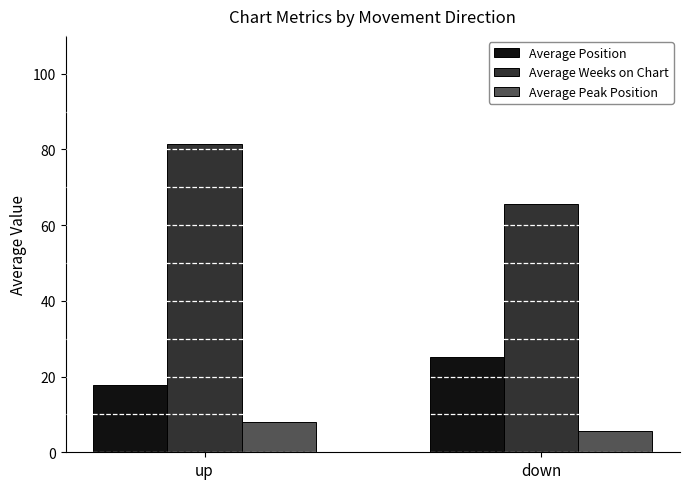

Is the value of Average Position at down greater than the value of Average Weeks on Chart at up?

No